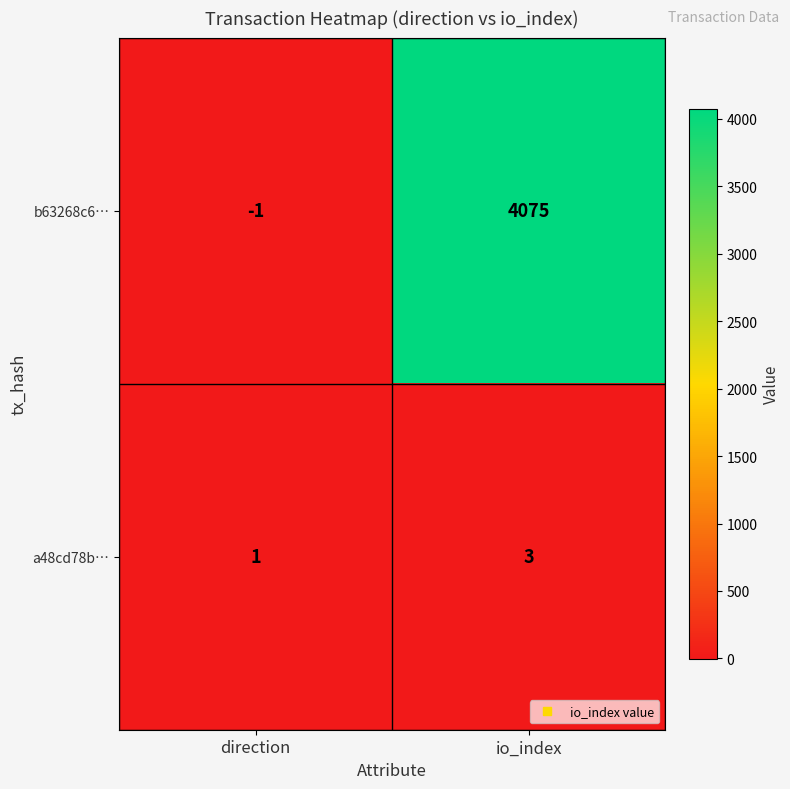

What is the minimum value shown in the chart?

-1